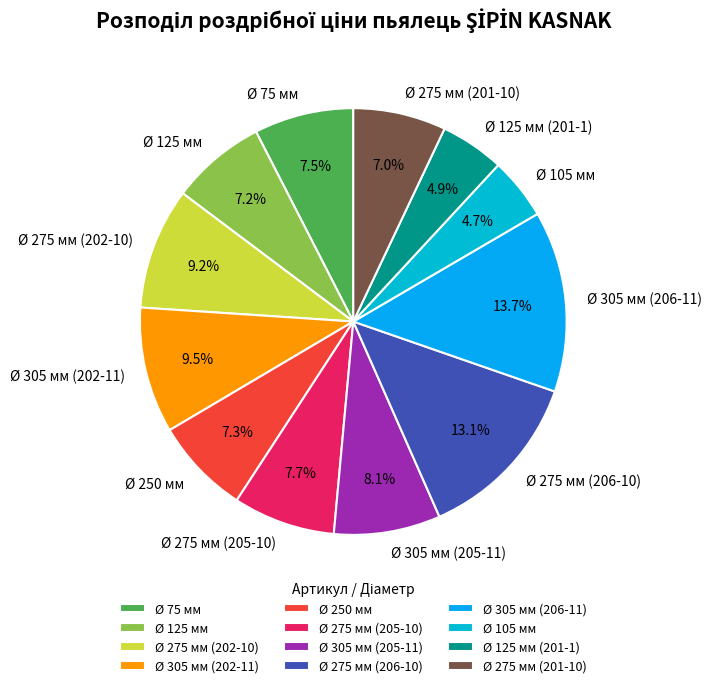

Which category has the biggest portion of the pie?

Ø 305 мм (206-11)